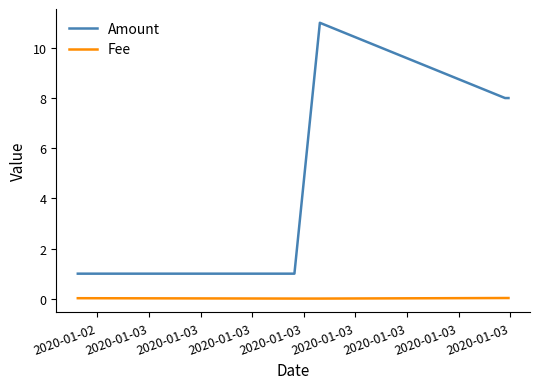

Which series has the largest range (max minus min)?

Amount